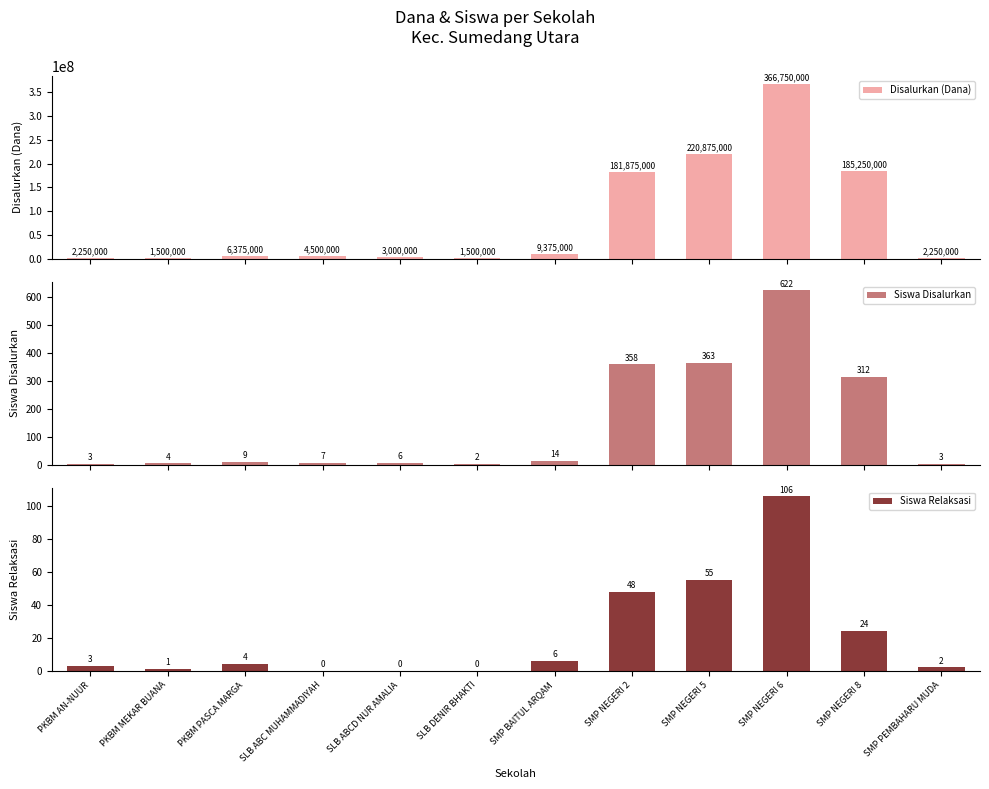

How many groups of bars are there?

12